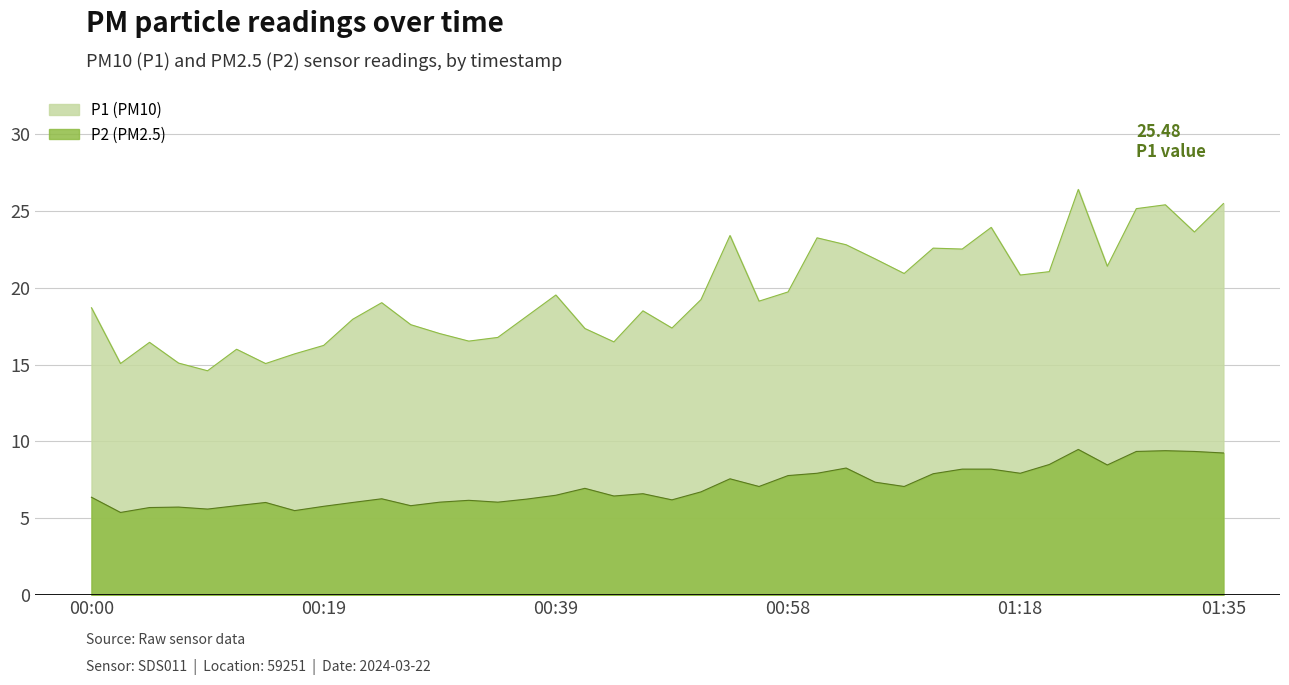

Reading left to right, what are all the values shown in this chart?

P1: 00:00=18.7	00:02=15.1	00:05=16.4	00:07=15.1	00:10=14.6	00:12=16.0	00:14=15.1	00:17=15.7	00:19=16.2	00:22=17.9	00:24=19.0	00:27=17.6	00:29=17.0	00:32=16.5	00:34=16.8	00:36=18.1	00:39=19.5	00:41=17.4	00:44=16.5	00:46=18.5	00:49=17.4	00:51=19.2	00:53=23.4	00:56=19.1	00:58=19.7	01:01=23.2	01:03=22.8	01:06=21.9	01:08=20.9	01:11=22.6	01:13=22.5	01:15=23.9	01:18=20.8	01:20=21.1	01:23=26.4	01:25=21.4	01:28=25.1	01:30=25.4	01:33=23.6	01:35=25.5
P2: 00:00=6.4	00:02=5.4	00:05=5.7	00:07=5.7	00:10=5.6	00:12=5.8	00:14=6.0	00:17=5.5	00:19=5.8	00:22=6.0	00:24=6.3	00:27=5.8	00:29=6.0	00:32=6.2	00:34=6.0	00:36=6.2	00:39=6.5	00:41=7.0	00:44=6.5	00:46=6.6	00:49=6.2	00:51=6.7	00:53=7.6	00:56=7.1	00:58=7.8	01:01=7.9	01:03=8.3	01:06=7.3	01:08=7.1	01:11=7.9	01:13=8.2	01:15=8.2	01:18=7.9	01:20=8.5	01:23=9.5	01:25=8.5	01:28=9.3	01:30=9.4	01:33=9.3	01:35=9.2